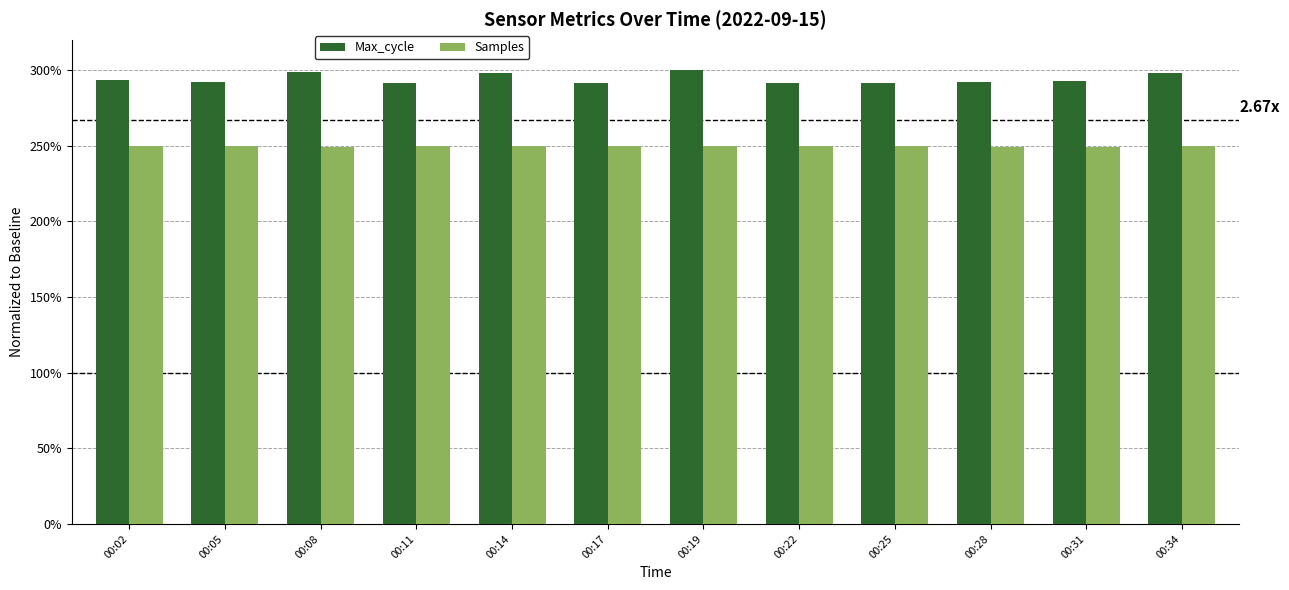

Reading left to right, transcribe all the data shown in this chart.

Max_cycle: 00:02=2.9	00:05=2.9	00:08=3.0	00:11=2.9	00:14=3.0	00:17=2.9	00:19=3.0	00:22=2.9	00:25=2.9	00:28=2.9	00:31=2.9	00:34=3.0
Samples: 00:02=2.5	00:05=2.5	00:08=2.5	00:11=2.5	00:14=2.5	00:17=2.5	00:19=2.5	00:22=2.5	00:25=2.5	00:28=2.5	00:31=2.5	00:34=2.5